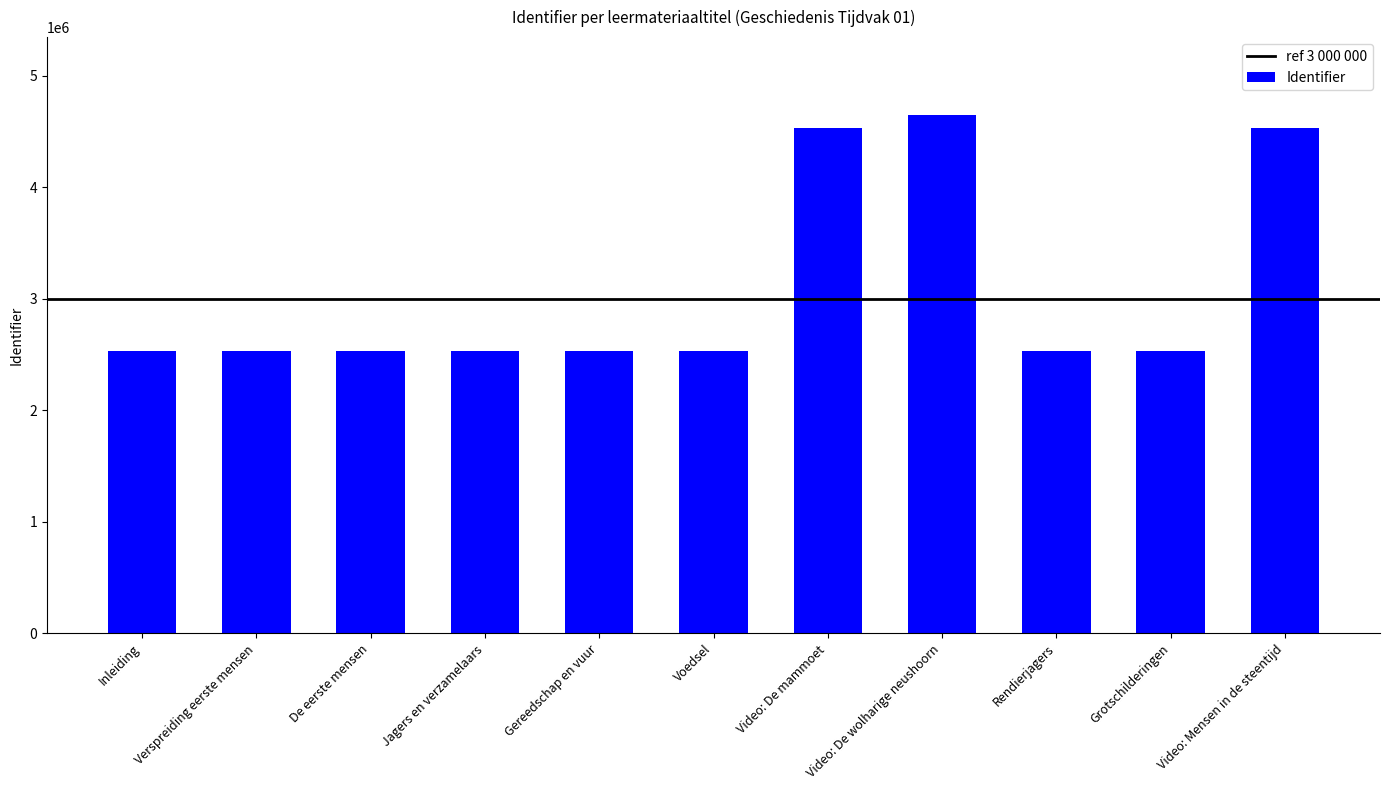

What is the maximum value shown in the chart?

4648664